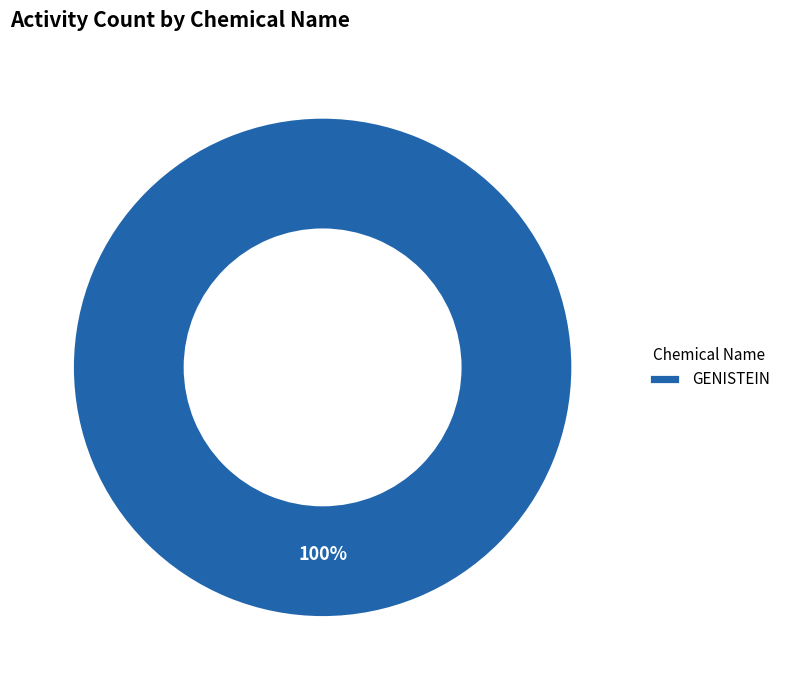

To the nearest percent, what percentage of the pie is GENISTEIN?

100%